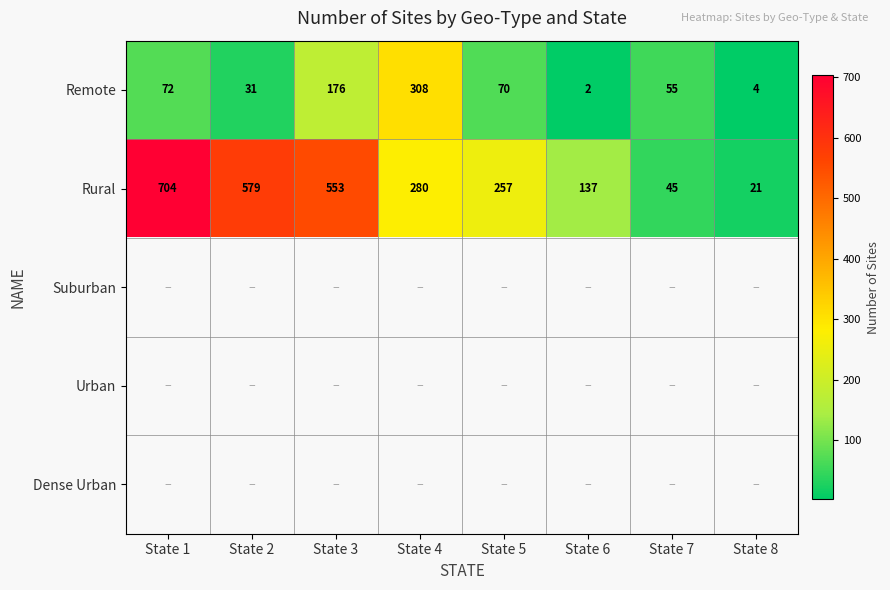

At which label is Rural closest to 362?

State 4